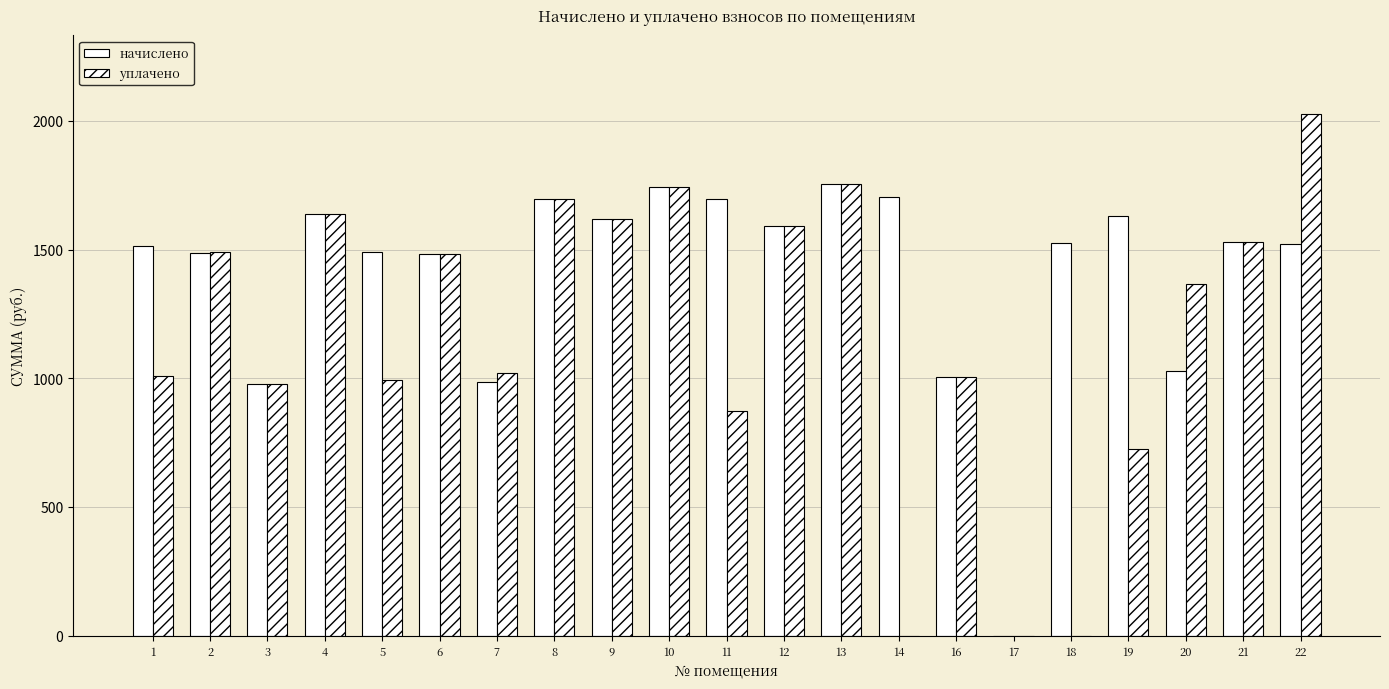

Are the bars horizontal?

No